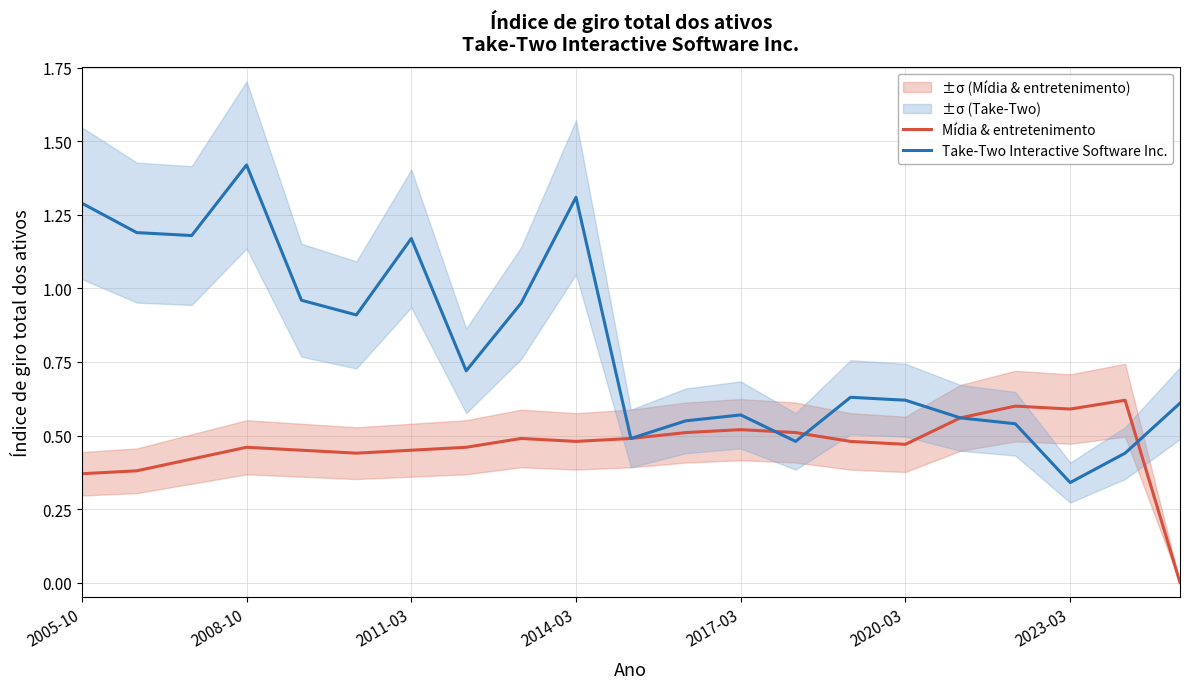

Count the Mídia & entretenimento values in the range 0 to 1.

21